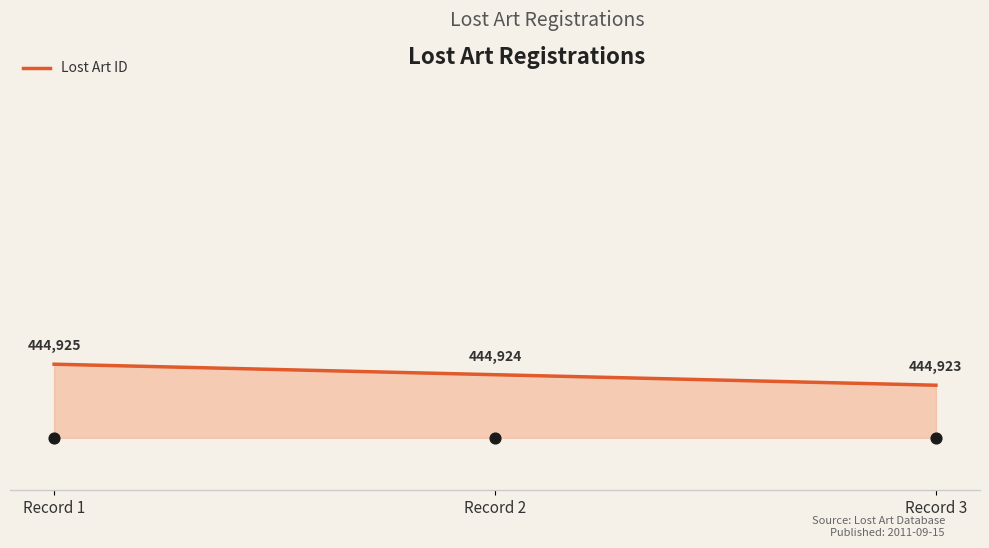

What is the change in value from Record 1 to Record 2?

-1